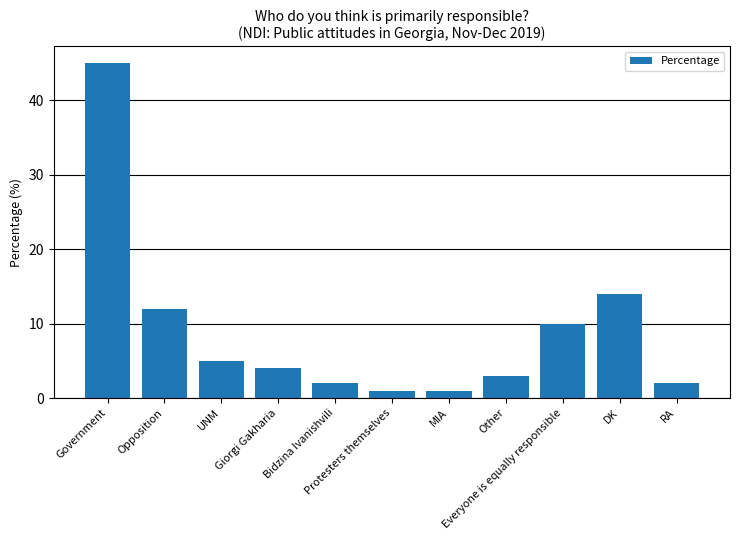

What is the sum of all values?

99